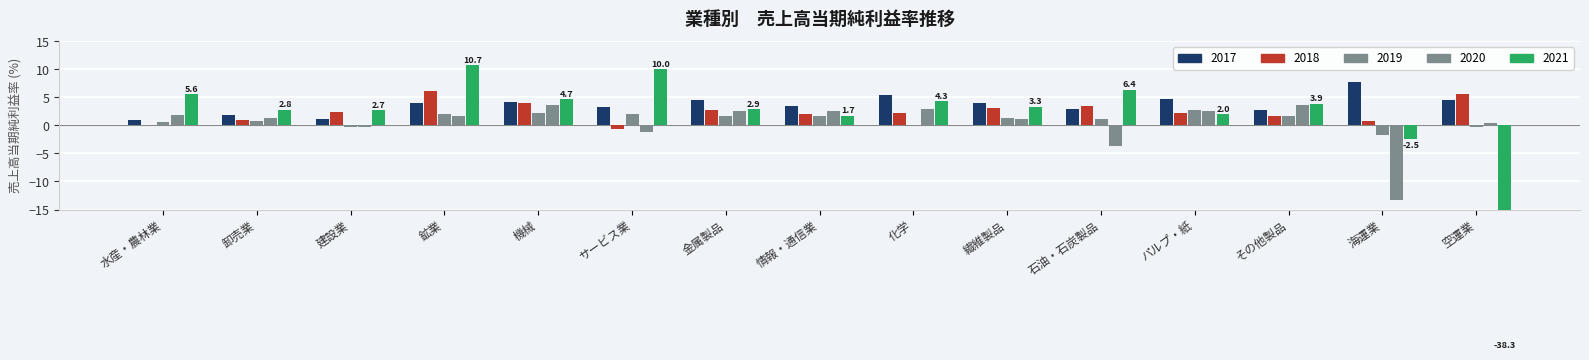

How many values in 2018 are below zero?

1